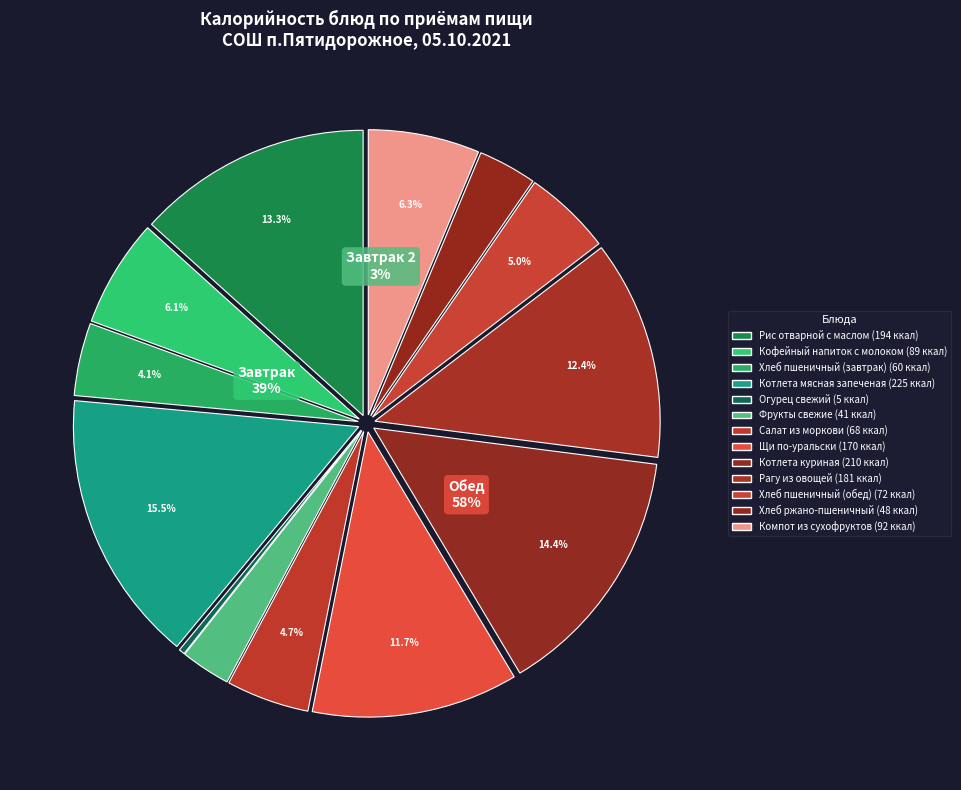

True or false: Щи по-уральски accounts for 1% of the total.

False